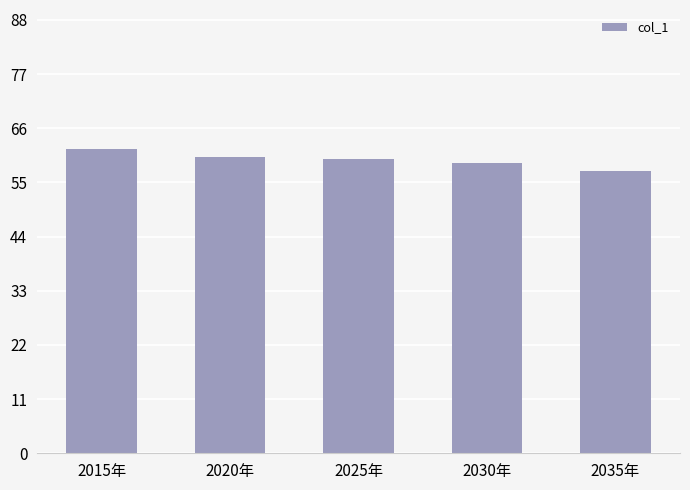

The value at 2015年 is 61.8. True or false?

True